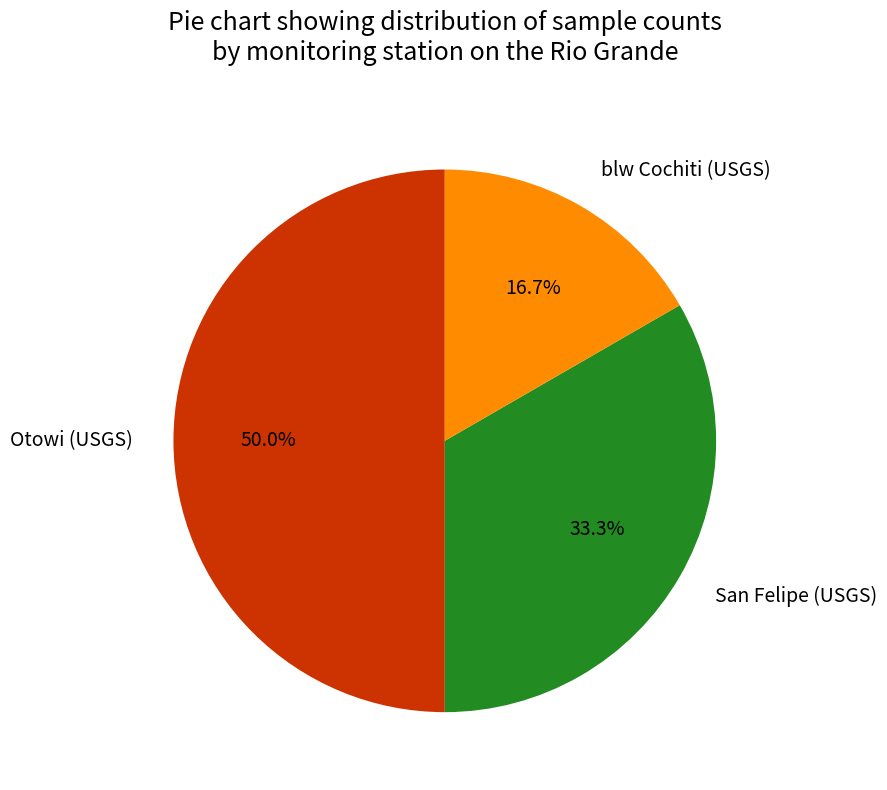

True or false: blw Cochiti (USGS) accounts for 8% of the total.

False